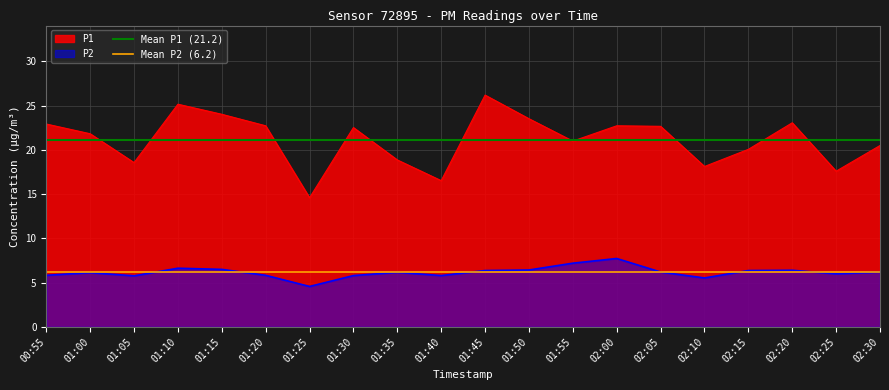

Which category has the highest value in the Mean P2 (6.2) series?

00:55